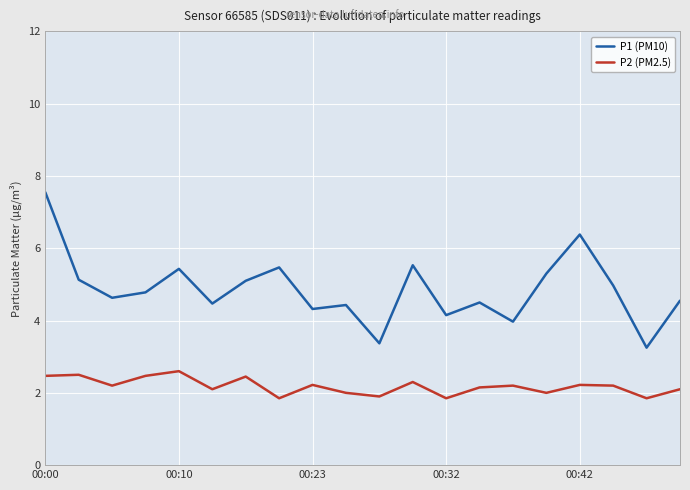

Which series has the largest range (max minus min)?

P1 (PM10)